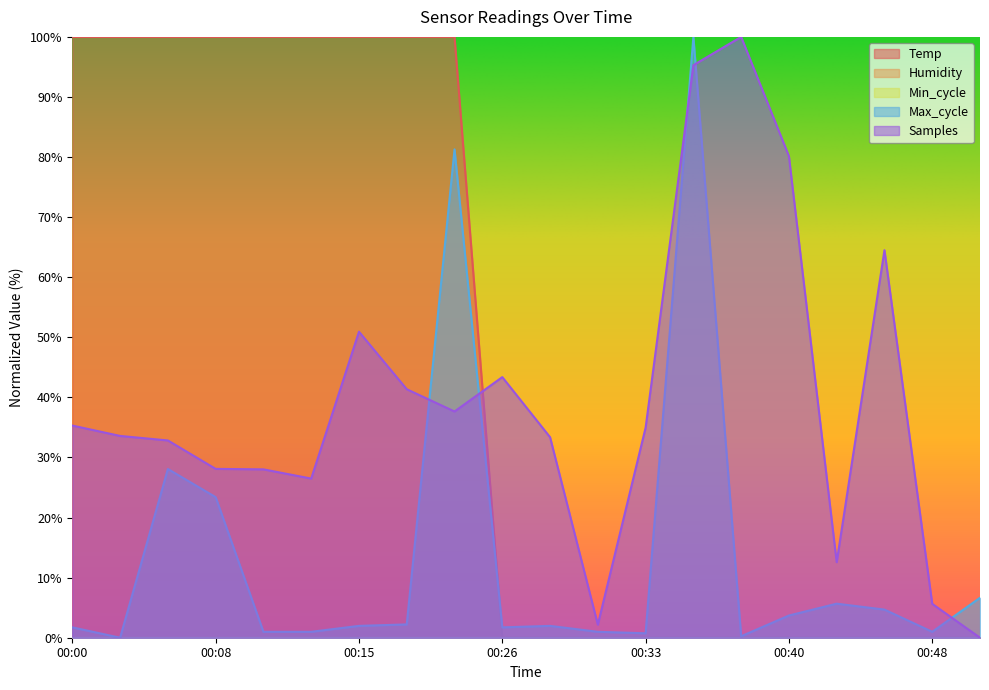

What is the total value across all series at 00:18?

143.6